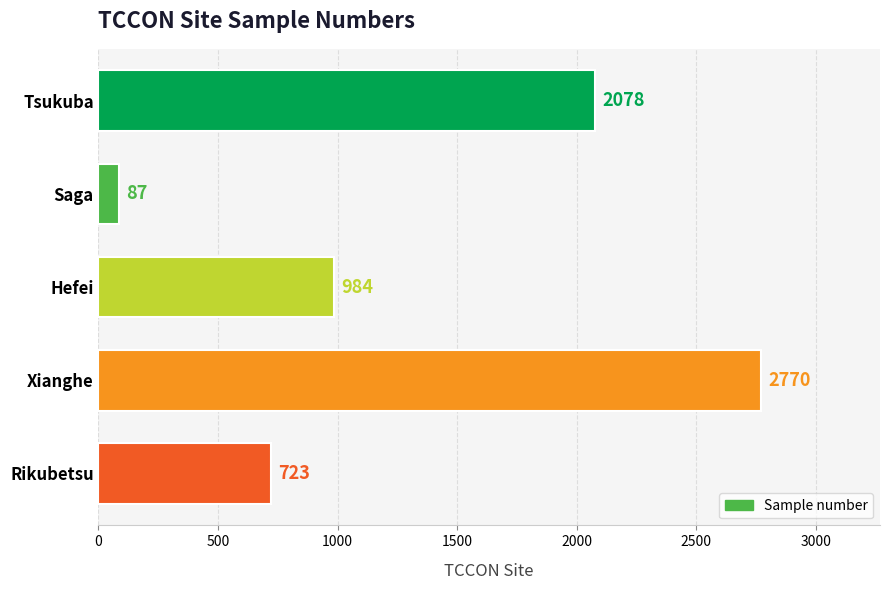

What position from the bottom is Xianghe?

2